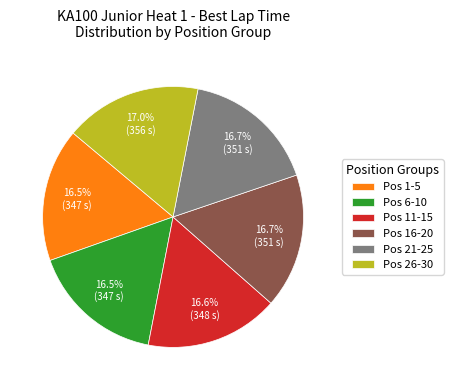

Combined, do Pos 6-10 and Pos 21-25 account for over 50%?

No